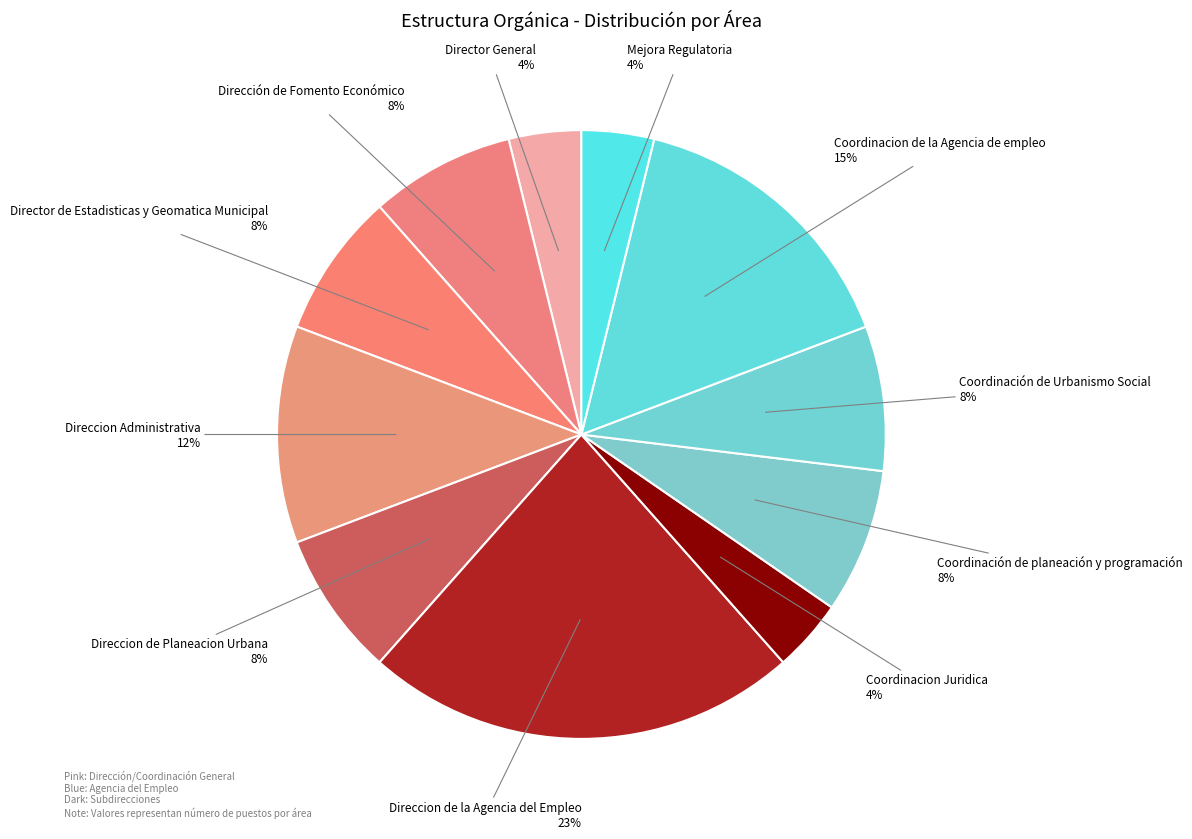

How many segments does this pie chart have?

11